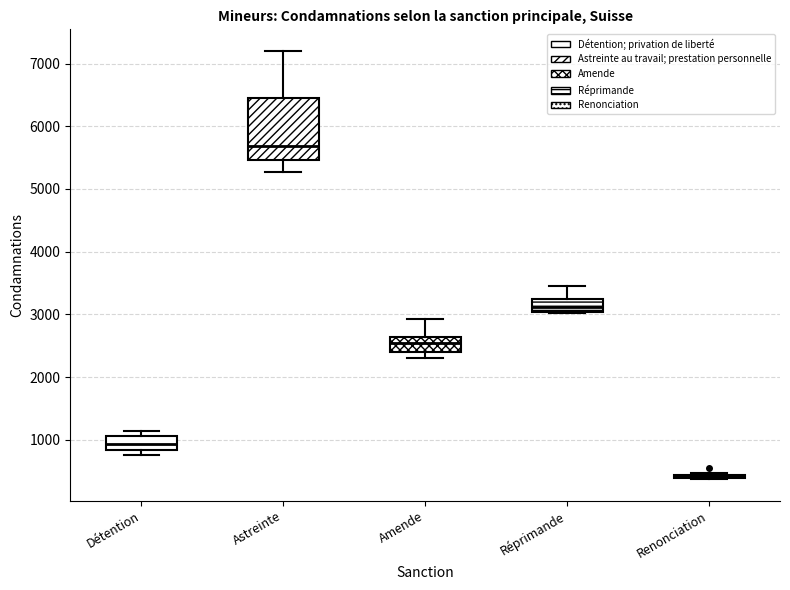

Comparing the boxes themselves (not the whiskers), which one is the tallest?

Astreinte